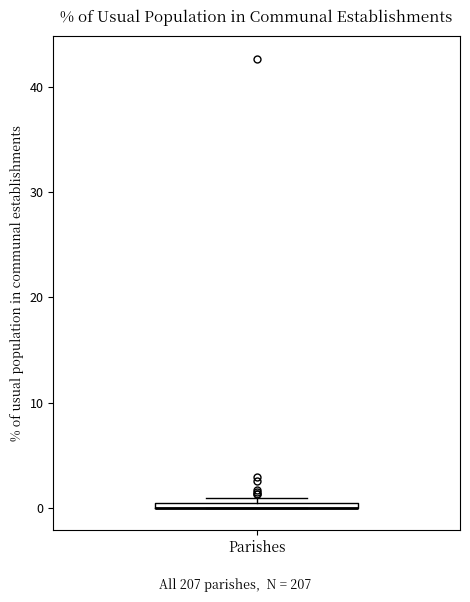

Where is the upper edge of the box for Parishes on the y-axis? The values are not printed on the chart, so give them approximately, as read against the axis.

1